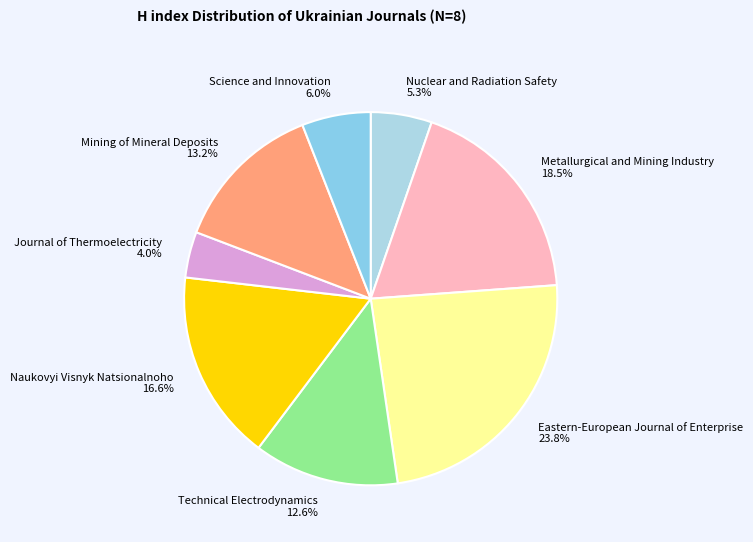

To the nearest percent, what is the difference between the largest and smallest slice percentages?

20%